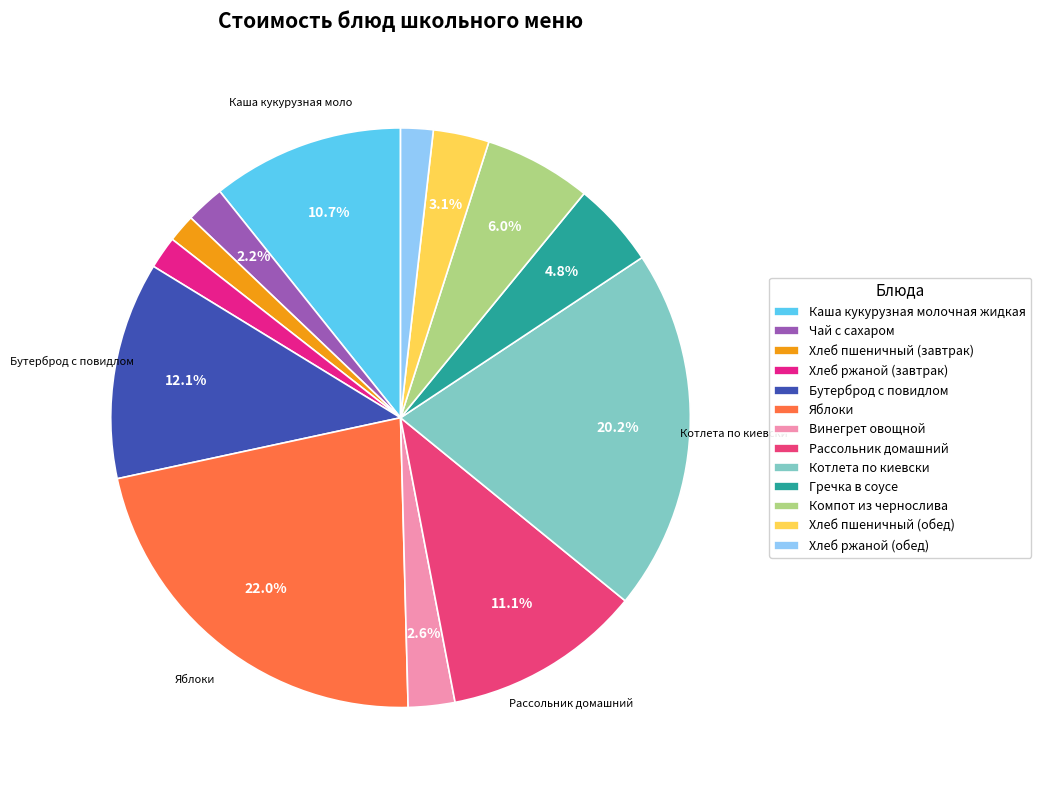

Count the number of slices in the pie.

13